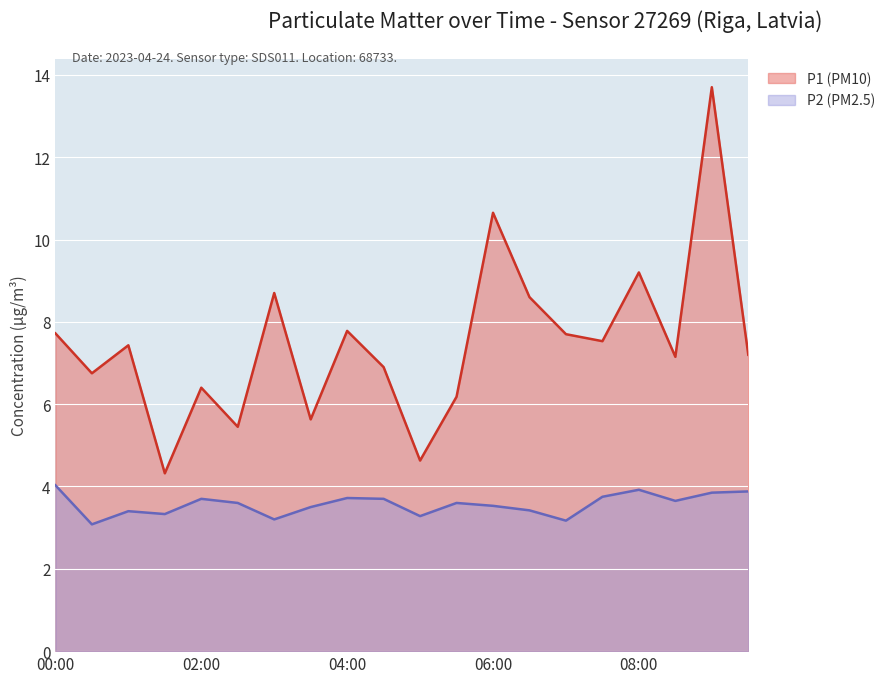

What is the average value of the P2 (PM2.5) series?

3.6